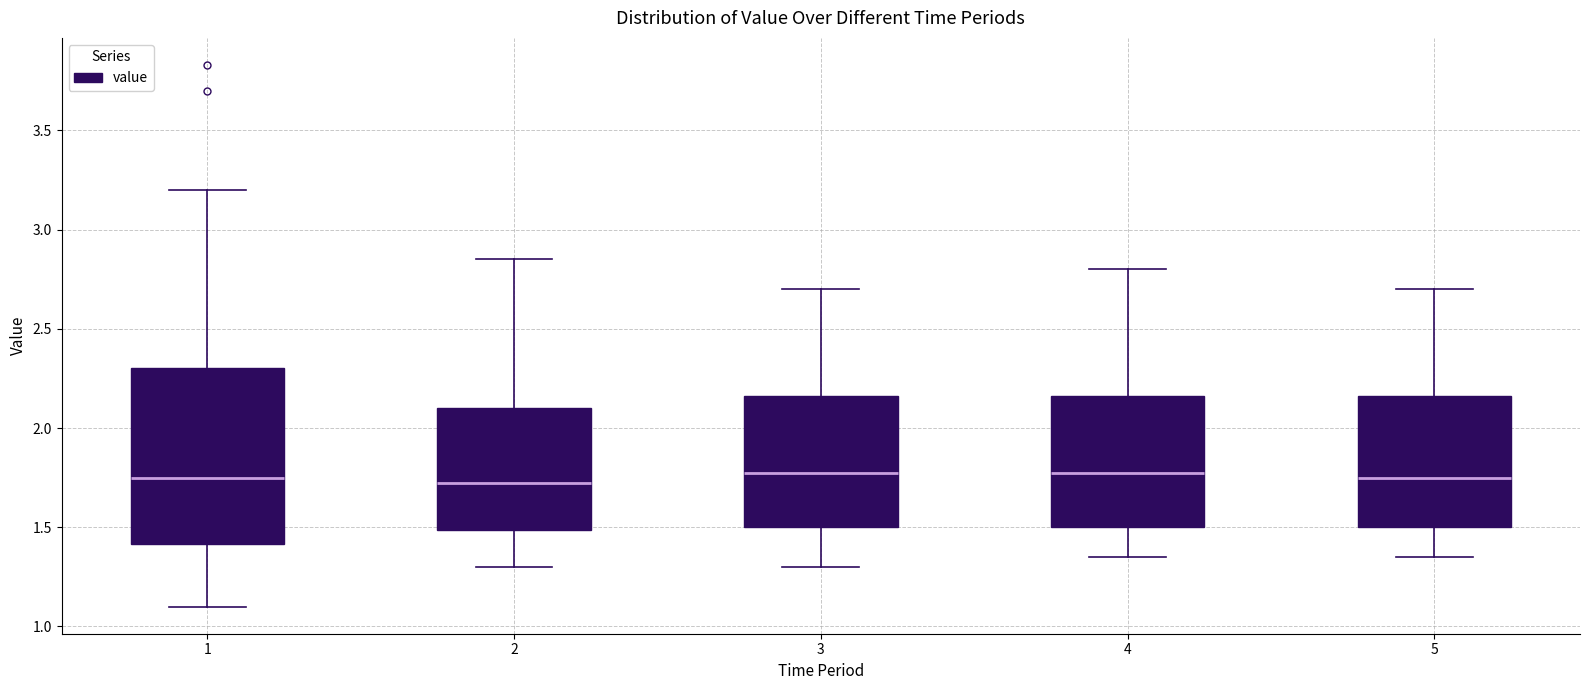

Where does the median line of the box at x = 1 sit on the y-axis? The values are not printed on the chart, so give them approximately, as read against the axis.

1.75